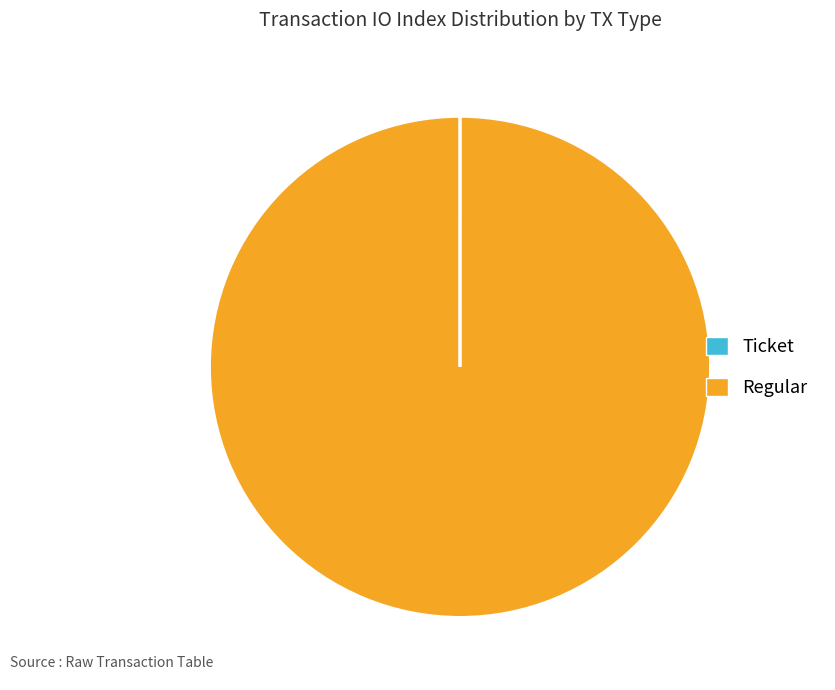

Which slice is the largest?

Regular